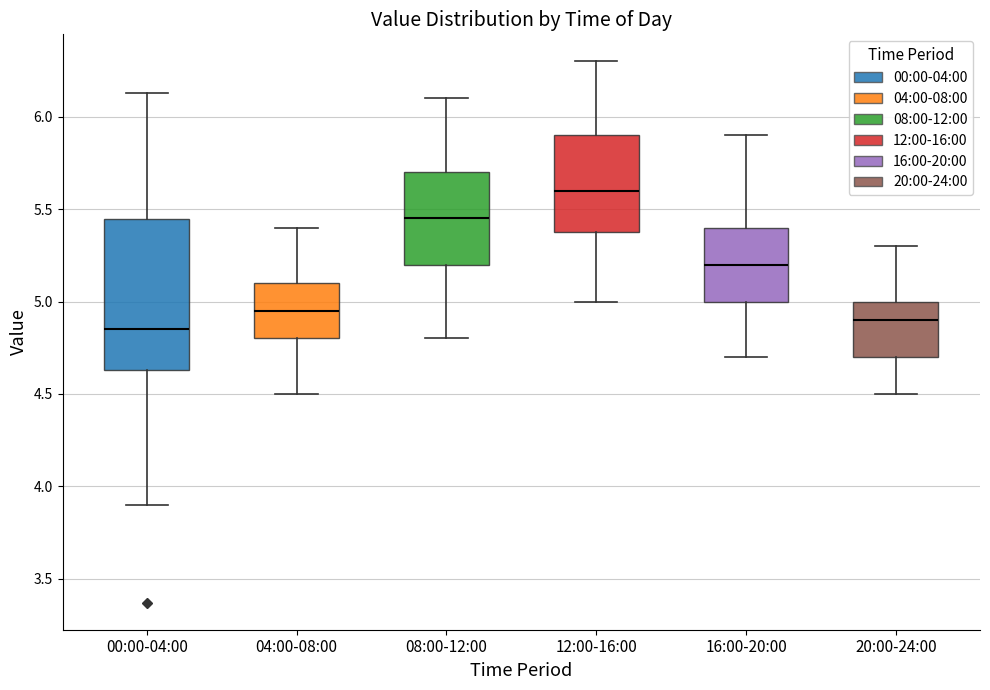

Where does the lower whisker of the box for 08:00-12:00 end on the y-axis? The values are not printed on the chart, so give them approximately, as read against the axis.

4.80